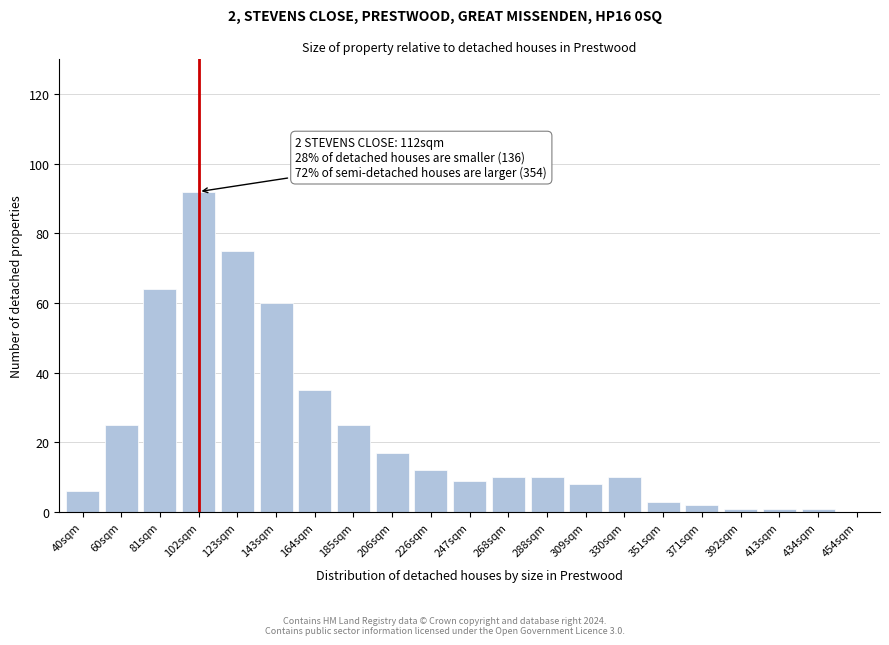

Reading left to right, list all the values displayed in this chart.

40sqm=6	60sqm=25	81sqm=64	102sqm=92	123sqm=75	143sqm=60	164sqm=35	185sqm=25	206sqm=17	226sqm=12	247sqm=9	268sqm=10	288sqm=10	309sqm=8	330sqm=10	351sqm=3	371sqm=2	392sqm=1	413sqm=1	434sqm=1	454sqm=0